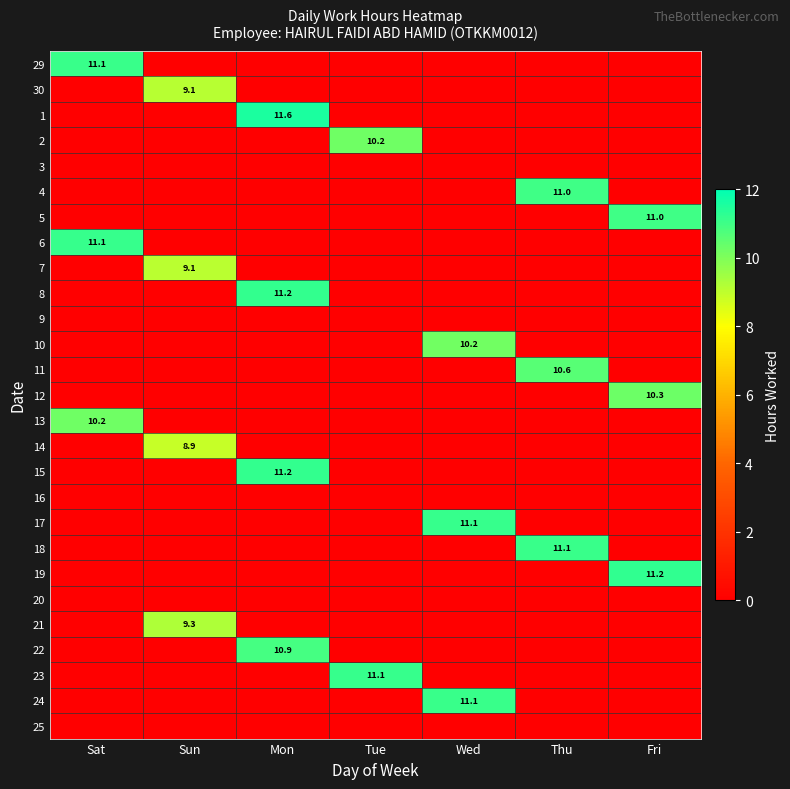

Count the number of data series in this chart.

27